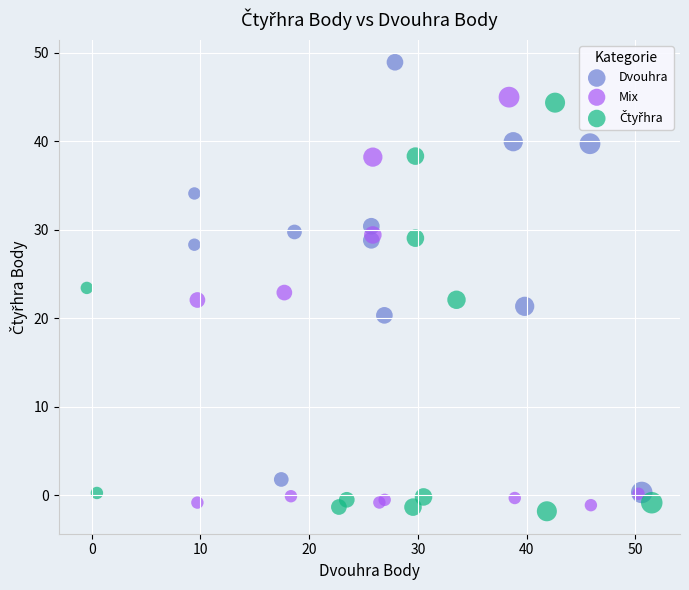

Which series contains the highest Y value?

Dvouhra